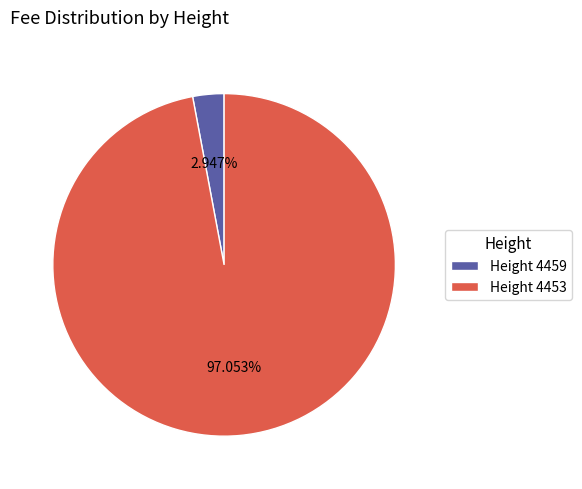

How many segments does this pie chart have?

2